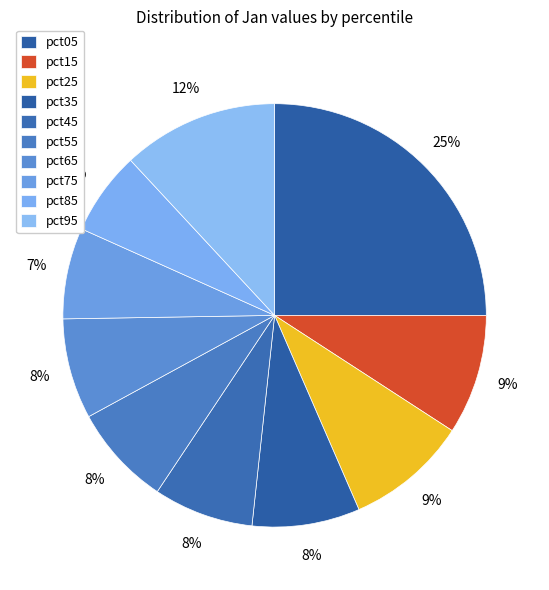

How many slices are in this pie chart?

10